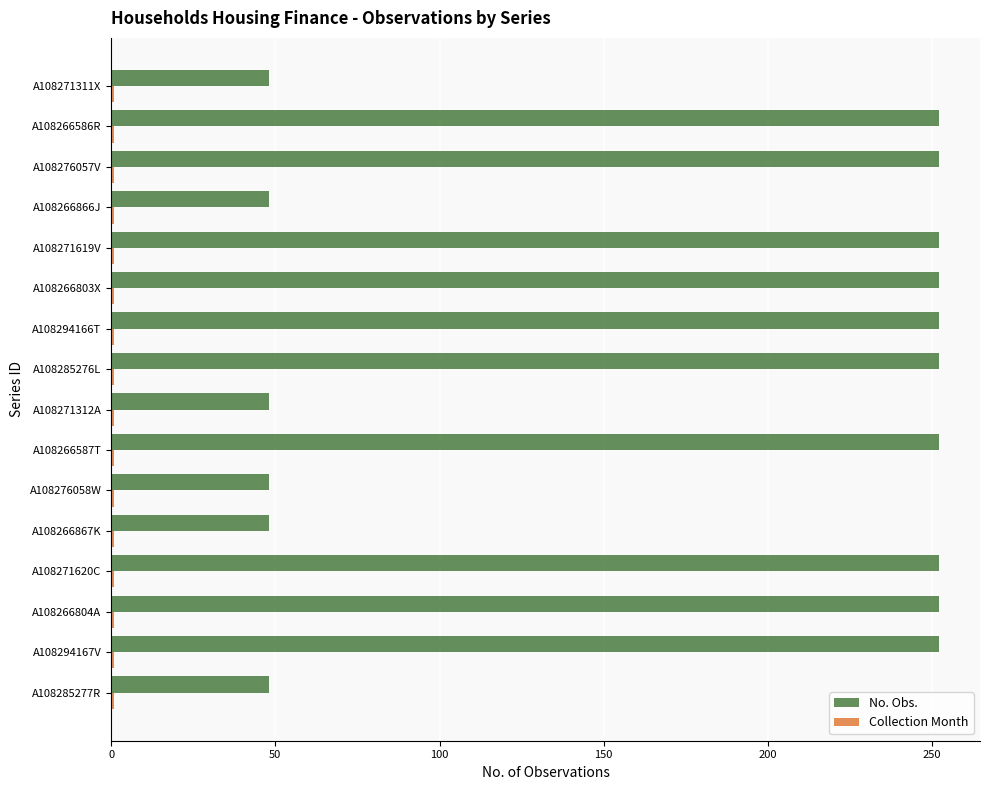

What is the minimum value for No. Obs.?

48